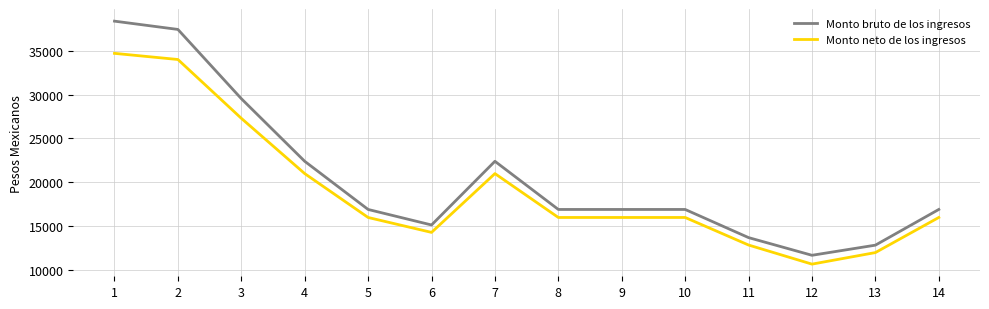

Which label corresponds to the smallest value in the chart?

12